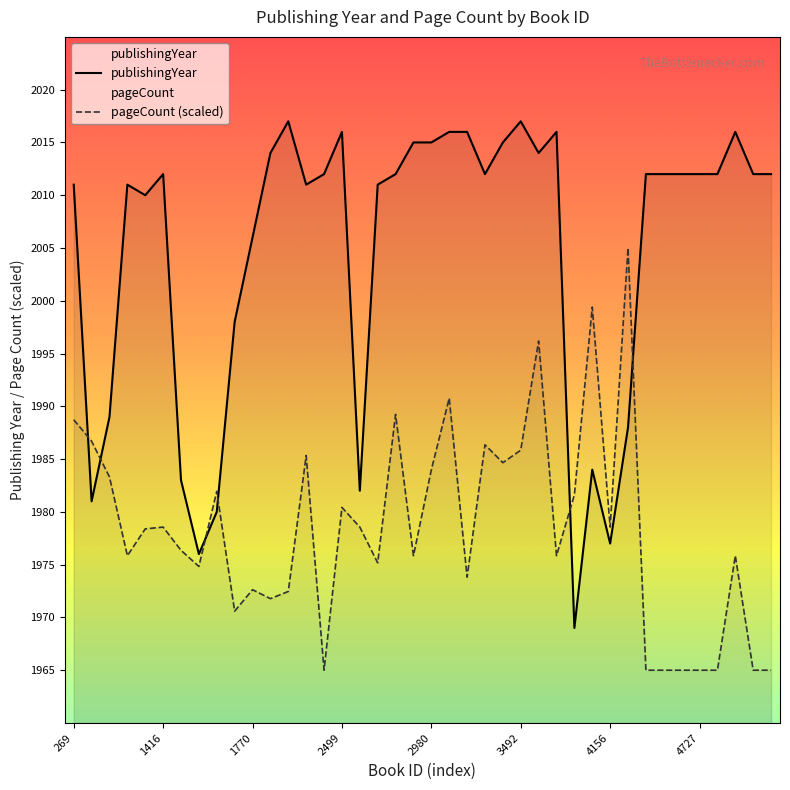

What is the smallest value displayed?

1965.0